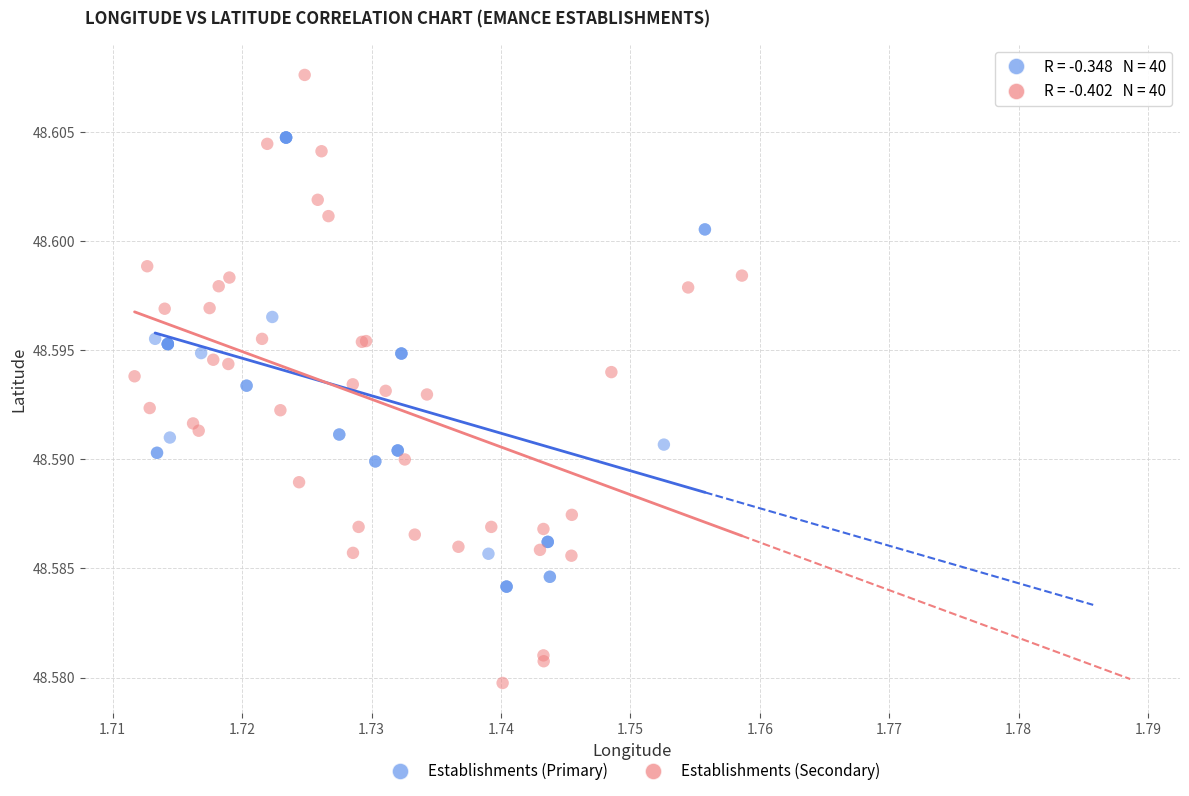

Which series contains the highest Y value?

Establishments (Secondary)